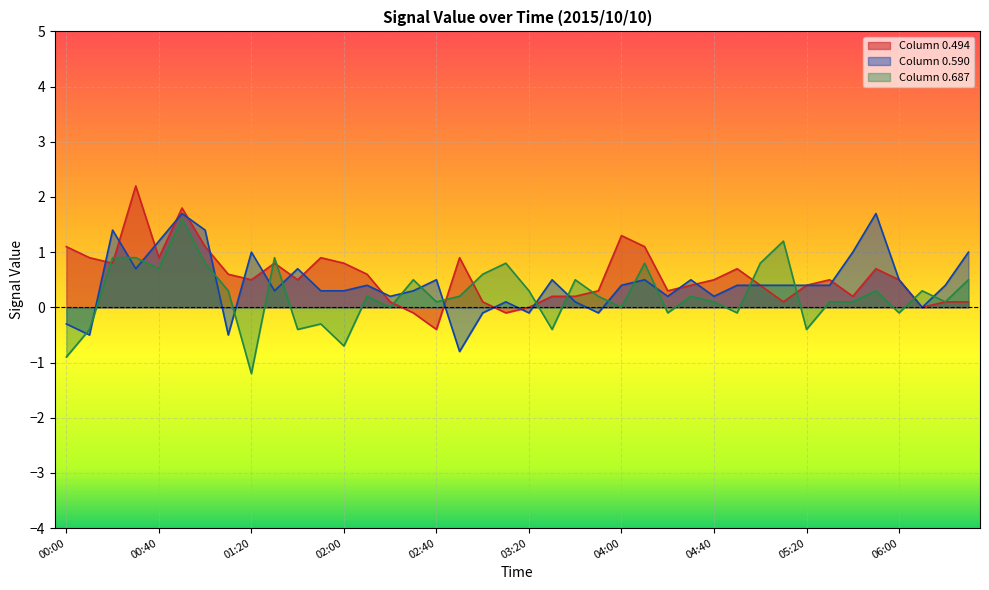

Rank the series at 03:30 from lowest to highest value.

Column 0.687, Column 0.494, Column 0.590